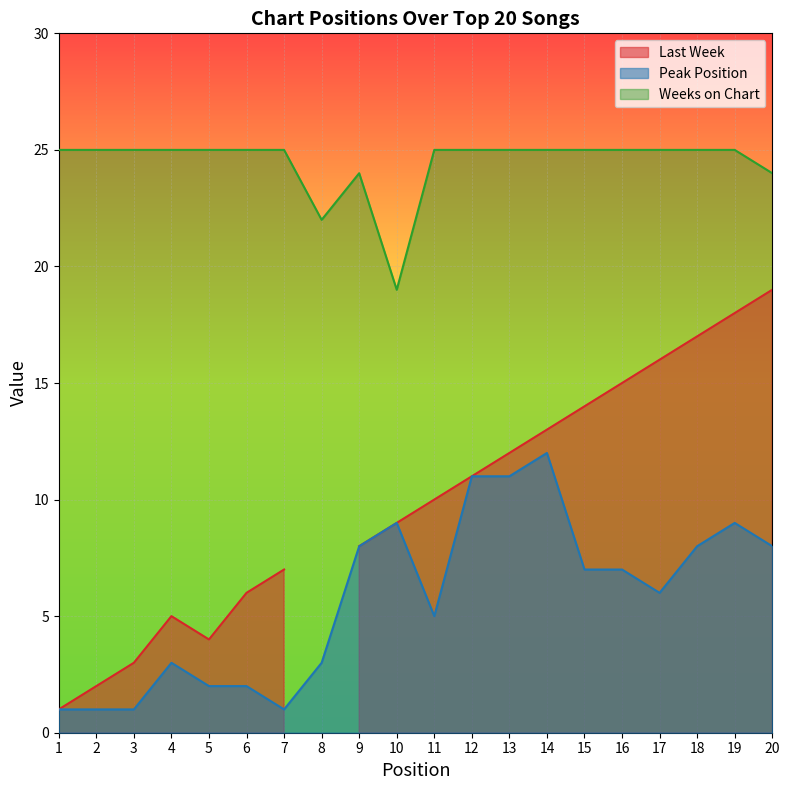

True or false: Weeks on Chart and Peak Position intersect in this chart.

False